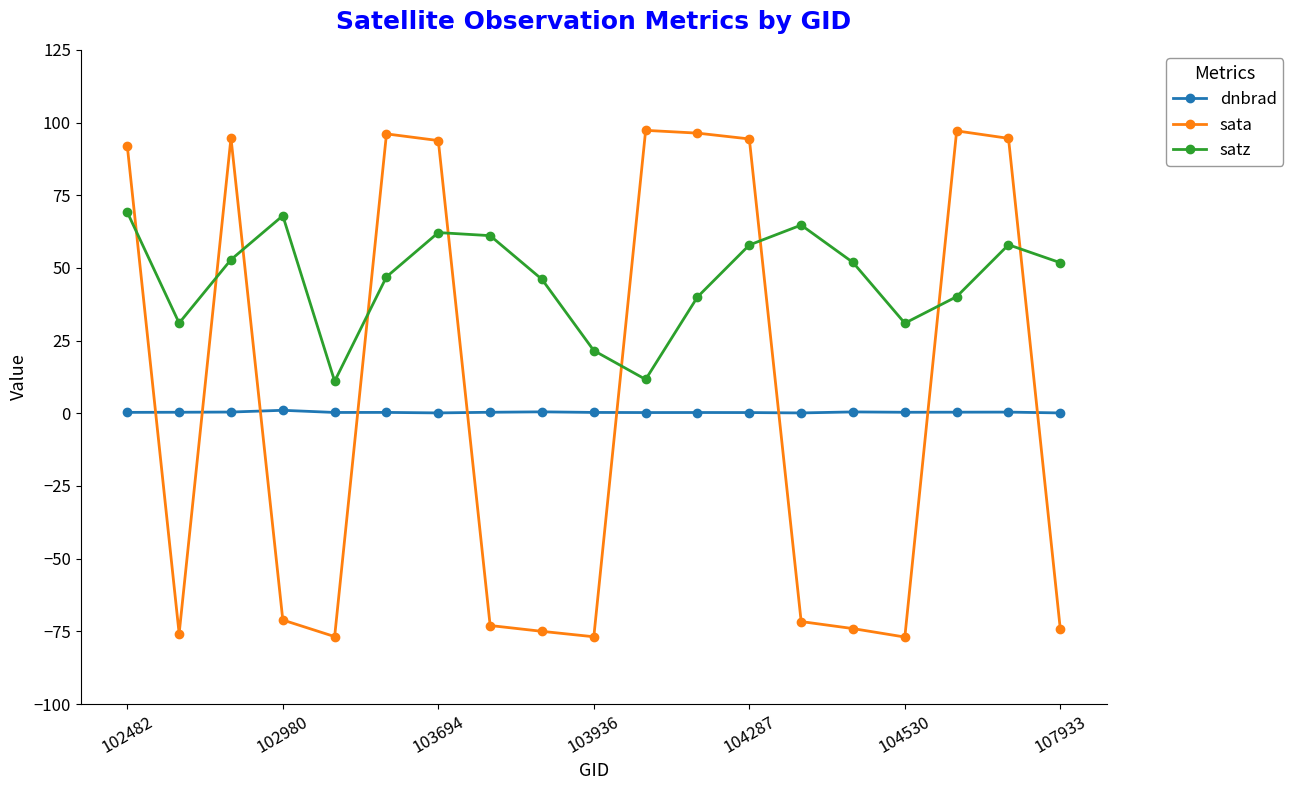

True or false: dnbrad and satz cross at least once.

False